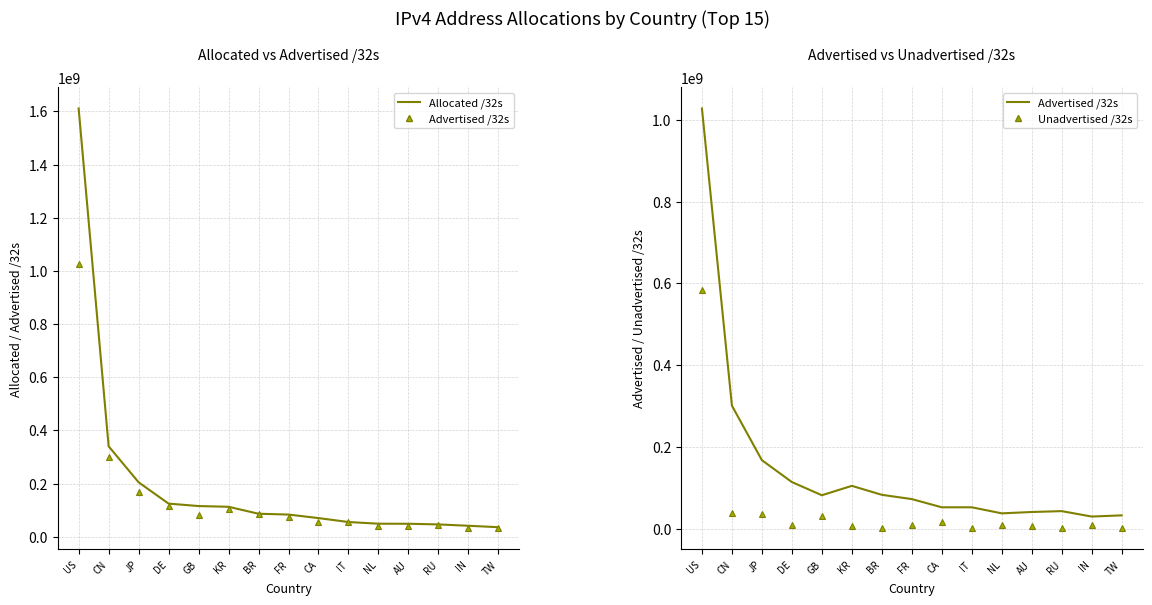

Rank the categories by Allocated /32s value from lowest to highest.

TW, IN, RU, AU, NL, IT, CA, FR, BR, KR, GB, DE, JP, CN, US